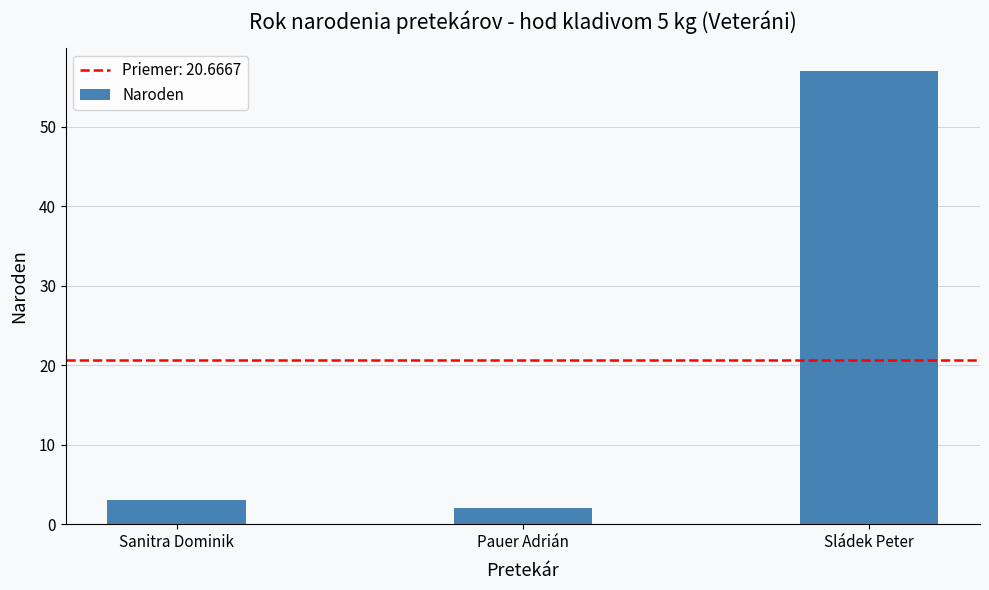

Is it true that the value at Sládek Peter is 57?

True